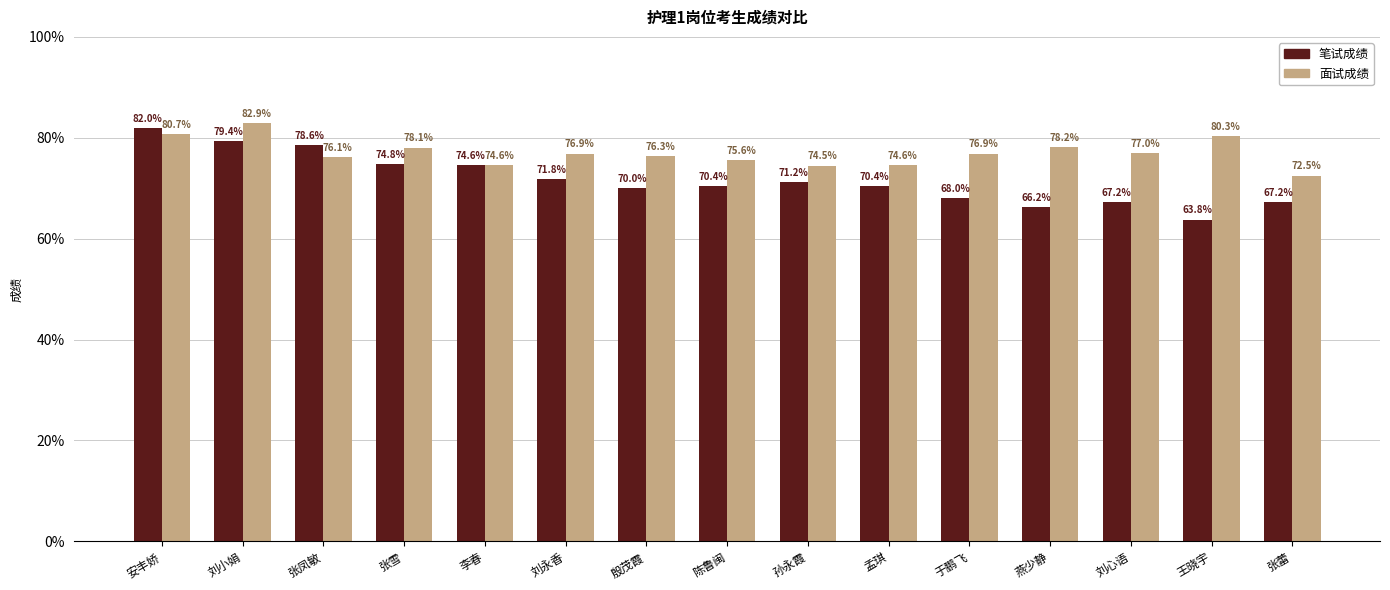

What is the minimum value shown in the chart?

63.8